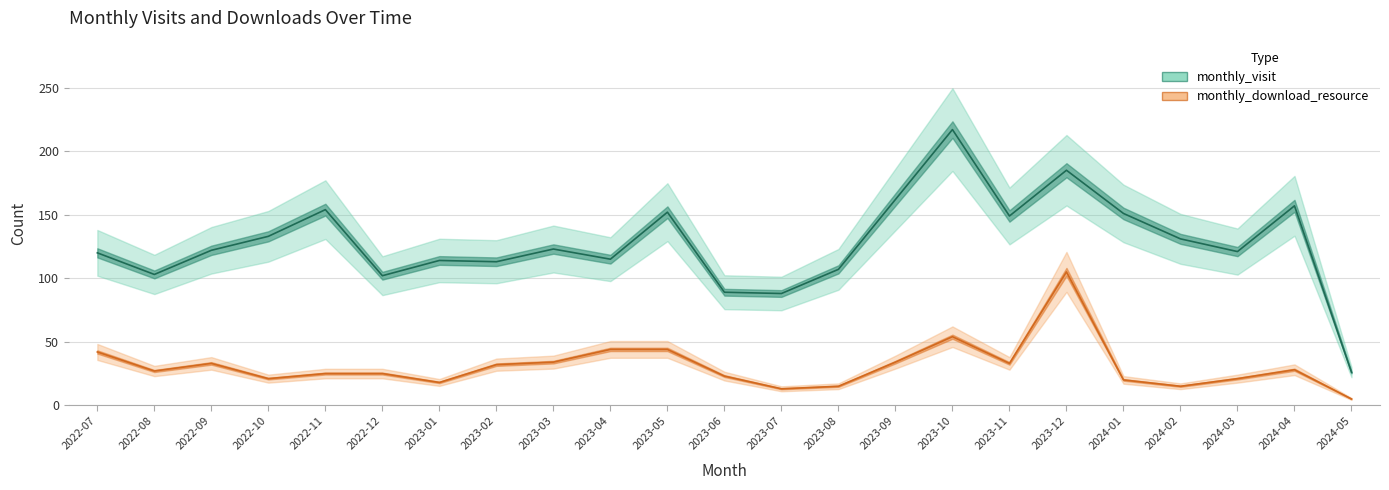

True or false: monthly_download_resource and monthly_visit intersect in this chart.

False